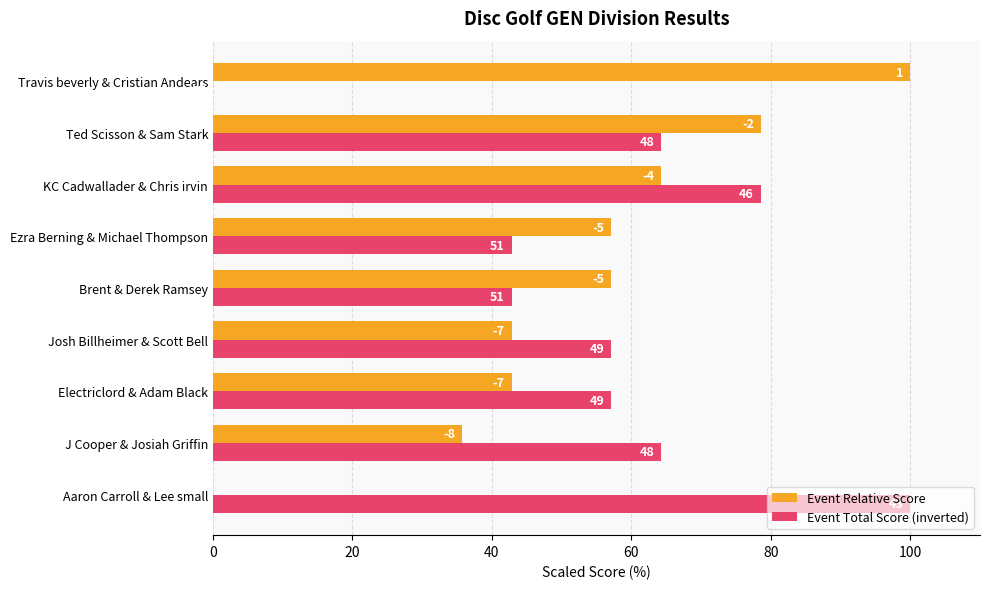

Reading left to right, what are all the values shown in this chart?

Event Relative Score: 0.0	35.7	42.9	42.9	57.1	57.1	64.3	78.6	100.0
Event Total Score (inverted): 100.0	64.3	57.1	57.1	42.9	42.9	78.6	64.3	0.0